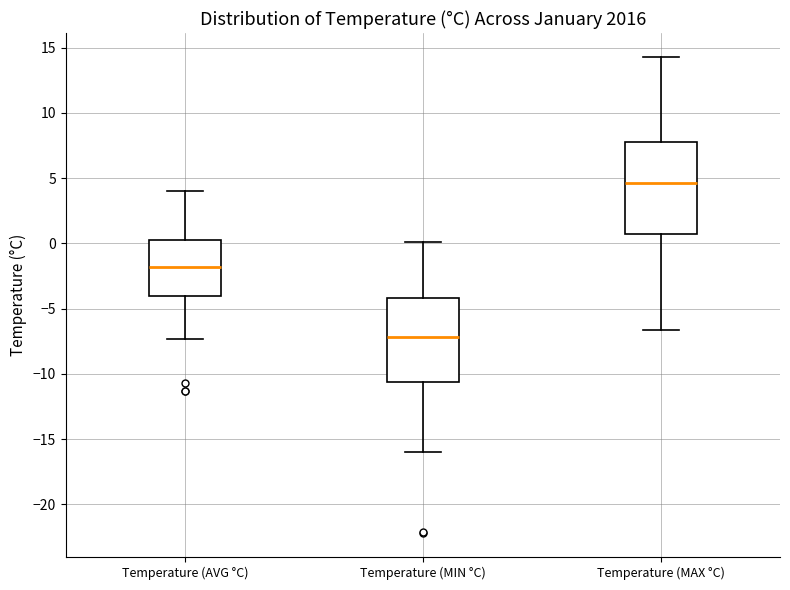

Reading left to right, read every box against the y-axis: the position of its median line, the range the box covers, and the ends of its whiskers. The values are not printed on the chart, so give them approximately, as read against the axis.

Temperature (AVG °C): median -2.0, box -4.0 to 0.5, whiskers -7.5 to 4.0
Temperature (MIN °C): median -7.0, box -10.5 to -4.0, whiskers -16.0 to 0.0
Temperature (MAX °C): median 4.5, box 1.0 to 8.0, whiskers -6.5 to 14.5